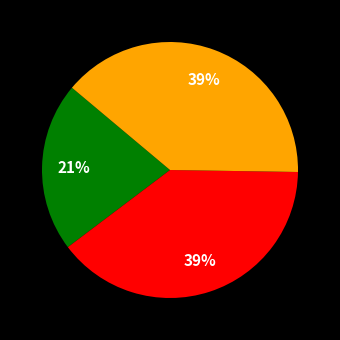

Is there any slice that represents more than half of the pie?

No